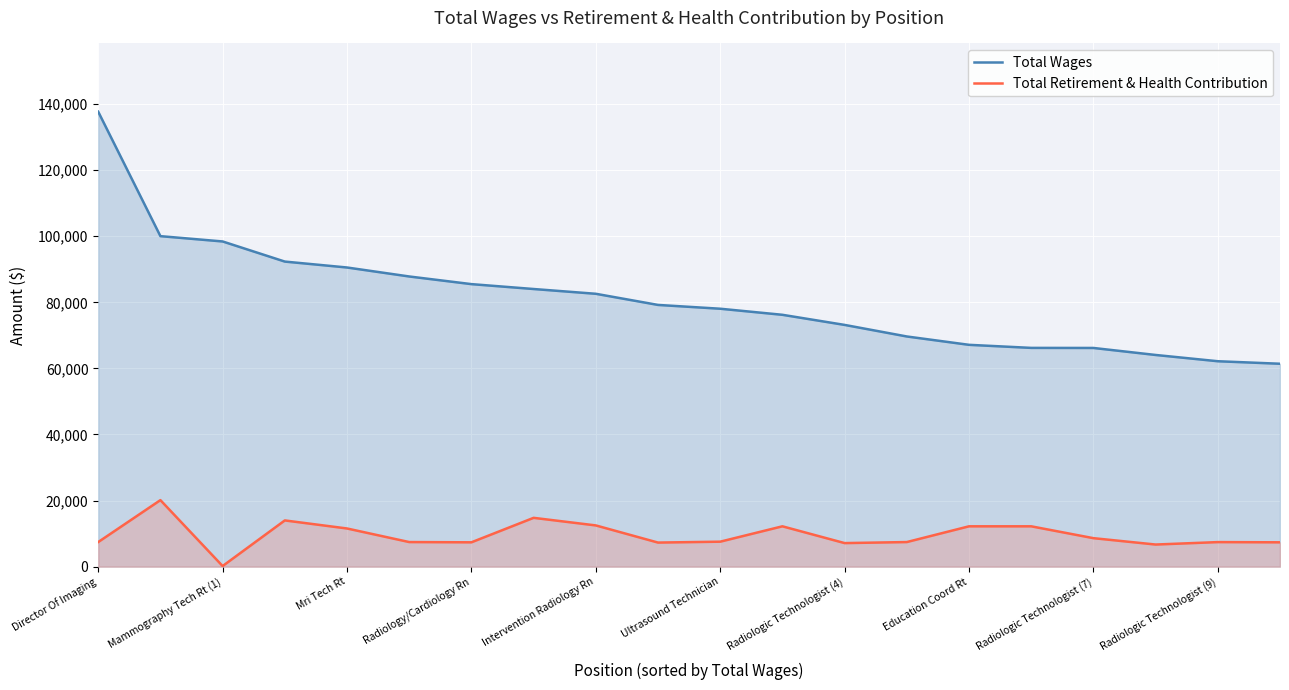

Is it true that Total Retirement & Health Contribution equals 7453 at Director Of Imaging?

True